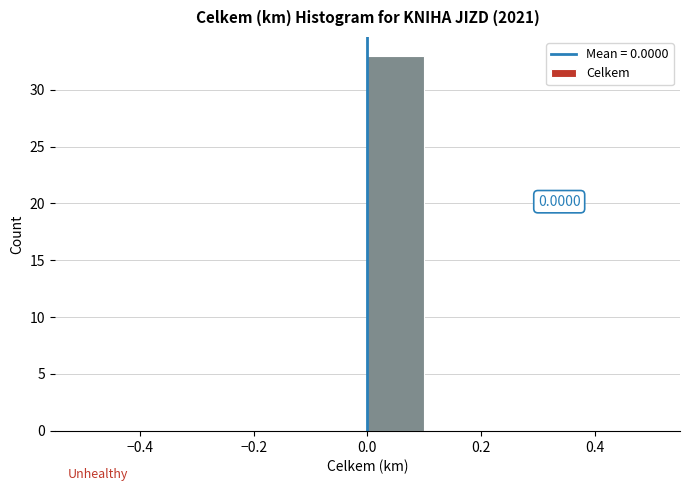

Which range on the x-axis has the tallest bar?

0.0 to 0.1